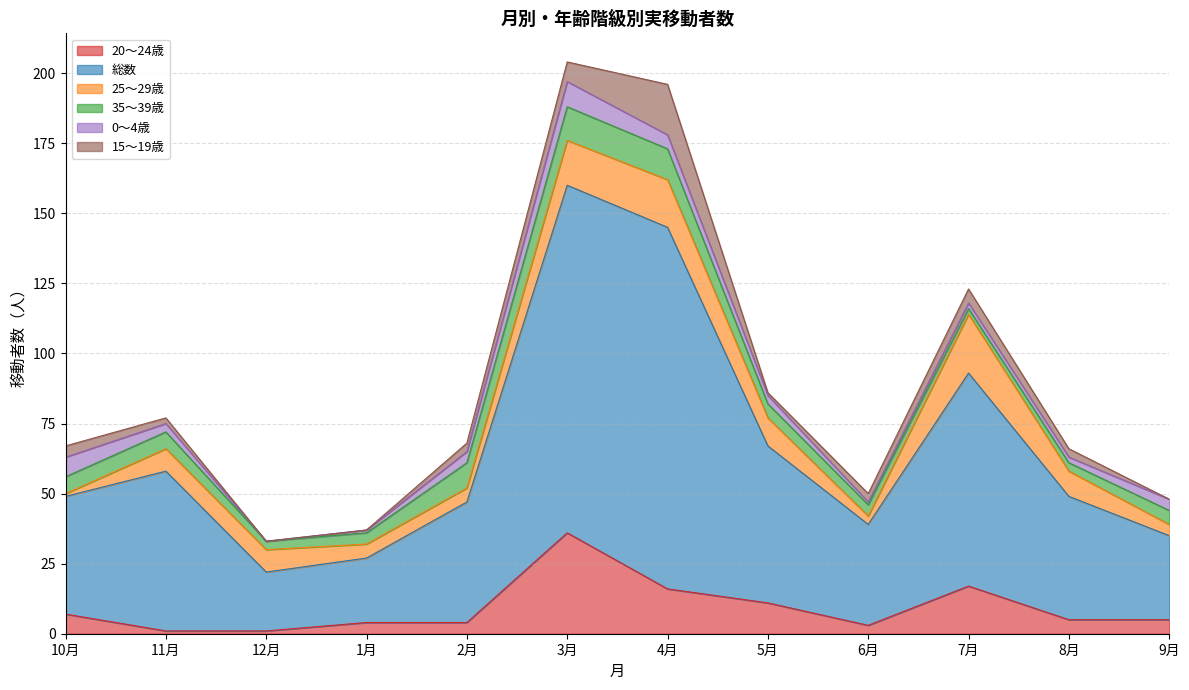

What value does the 0～4歳 series have at 1月?

1